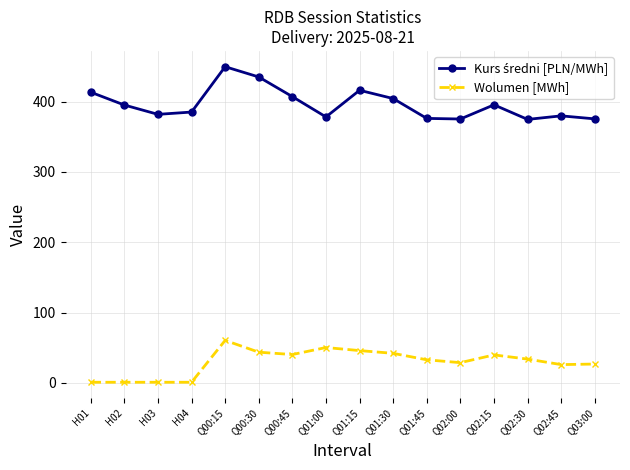

Is it true that Wolumen [MWh] equals 50.2 at Q01:00?

True